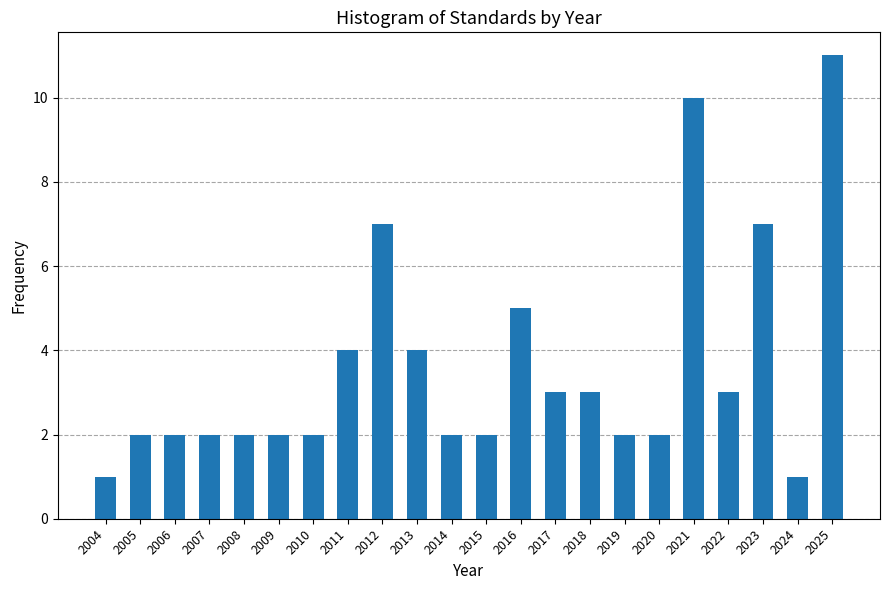

Reading left to right, extract all data points from this chart.

2004=1	2005=2	2006=2	2007=2	2008=2	2009=2	2010=2	2011=4	2012=7	2013=4	2014=2	2015=2	2016=5	2017=3	2018=3	2019=2	2020=2	2021=10	2022=3	2023=7	2024=1	2025=11